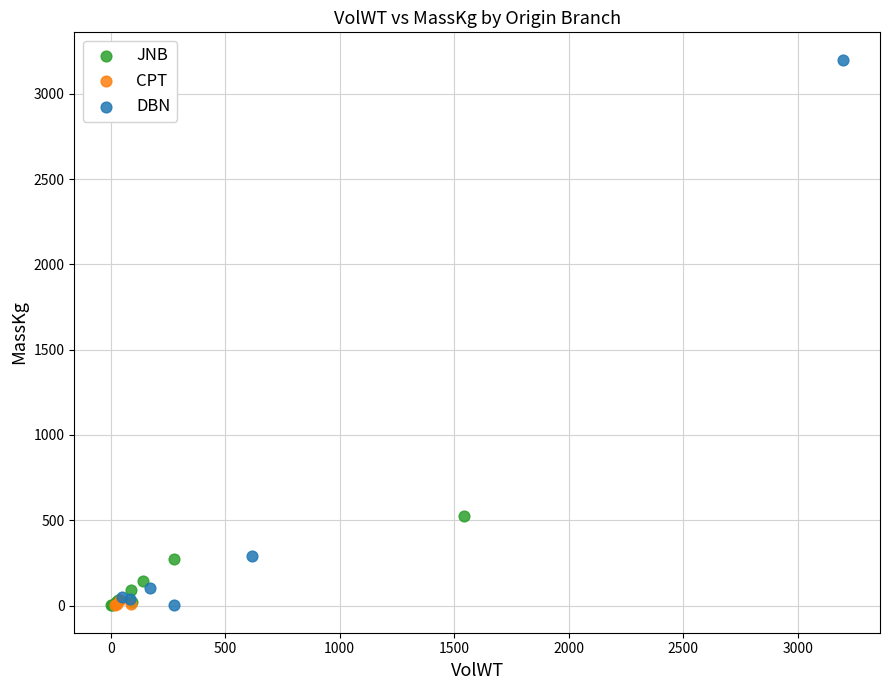

Which series has the largest Y range (max minus min)?

DBN